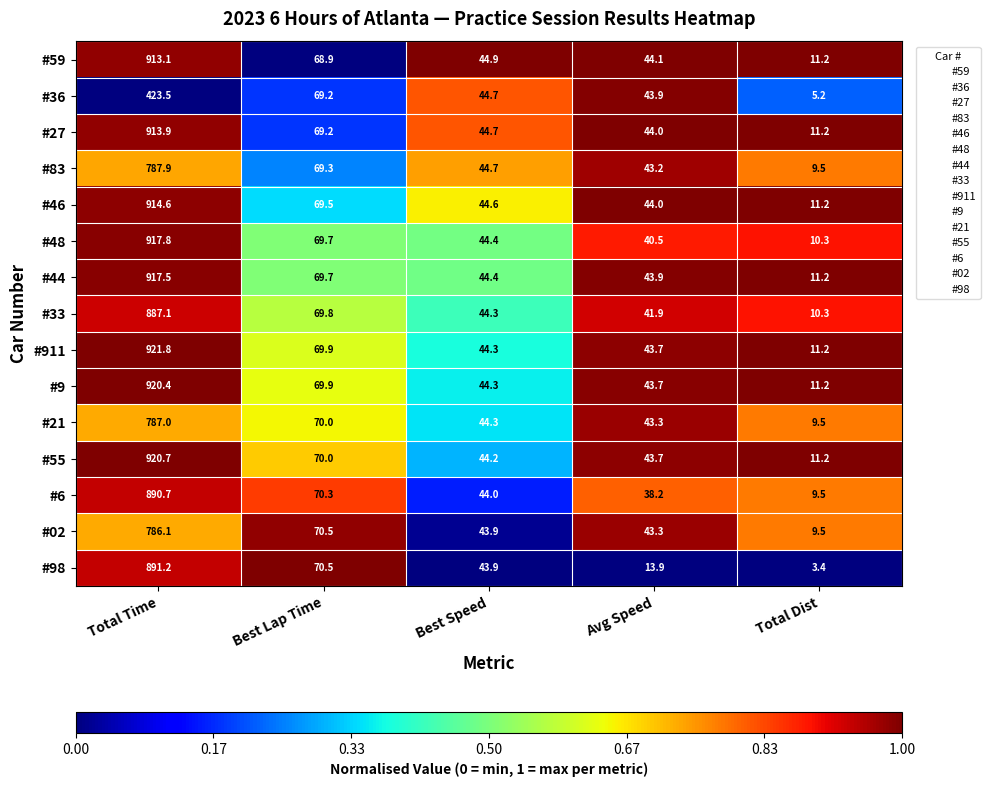

At which label is #46 closest to 462?

Best Lap Time